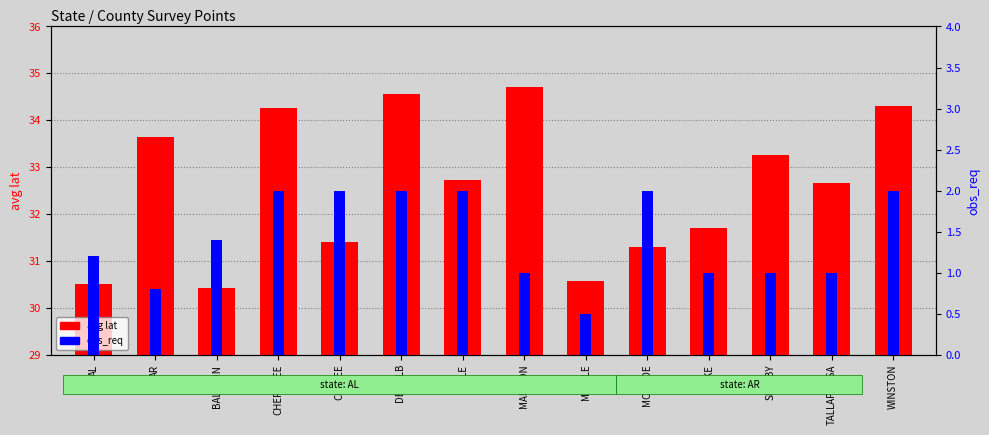

What is the lowest value of the obs_req series?

0.5